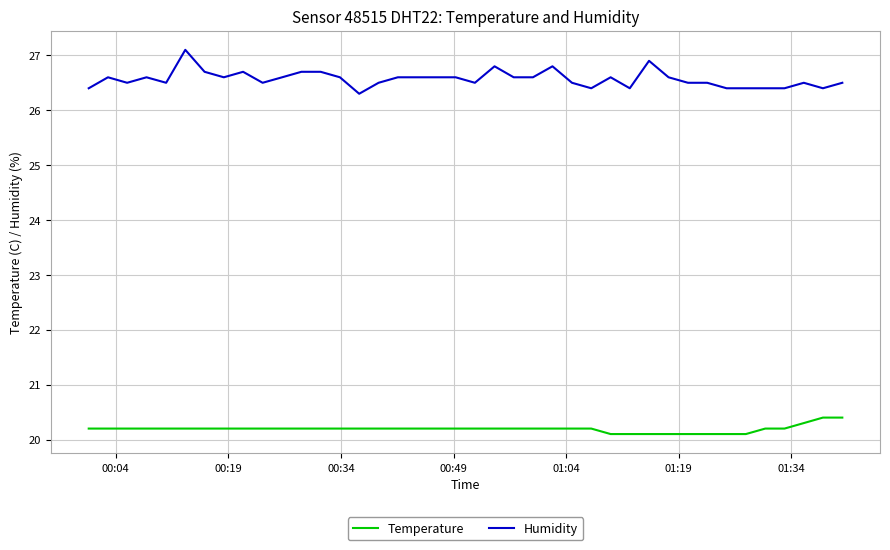

Reading left to right, transcribe all the data shown in this chart.

Temperature: 20.2	20.2	20.2	20.2	20.2	20.2	20.2	20.2	20.2	20.2	20.2	20.2	20.2	20.2	20.2	20.2	20.2	20.2	20.2	20.2	20.2	20.2	20.2	20.2	20.2	20.2	20.2	20.1	20.1	20.1	20.1	20.1	20.1	20.1	20.1	20.2	20.2	20.3	20.4	20.4
Humidity: 26.4	26.6	26.5	26.6	26.5	27.1	26.7	26.6	26.7	26.5	26.6	26.7	26.7	26.6	26.3	26.5	26.6	26.6	26.6	26.6	26.5	26.8	26.6	26.6	26.8	26.5	26.4	26.6	26.4	26.9	26.6	26.5	26.5	26.4	26.4	26.4	26.4	26.5	26.4	26.5